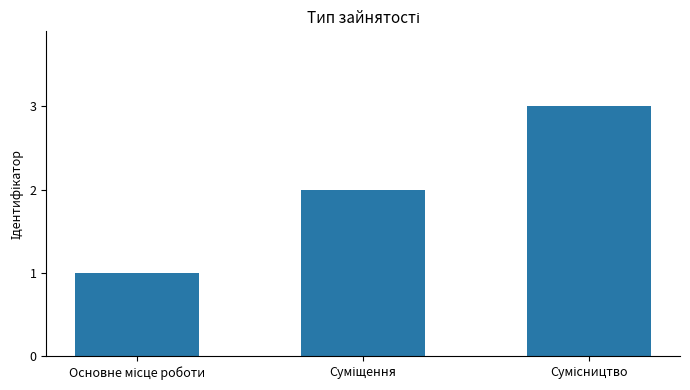

What is the greatest value displayed?

3